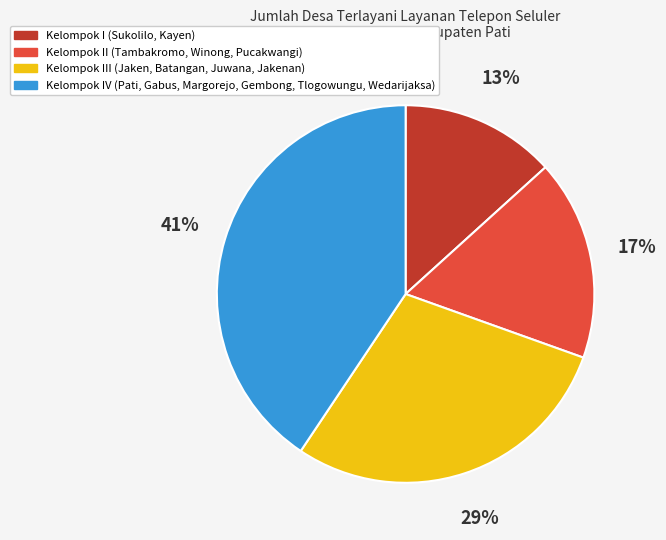

Is the sum of Kelompok IV (Pati, Gabus, Margorejo, Gembong, Tlogowungu, Wedarijaksa) and Kelompok II (Tambakromo, Winong, Pucakwangi) greater than half?

Yes